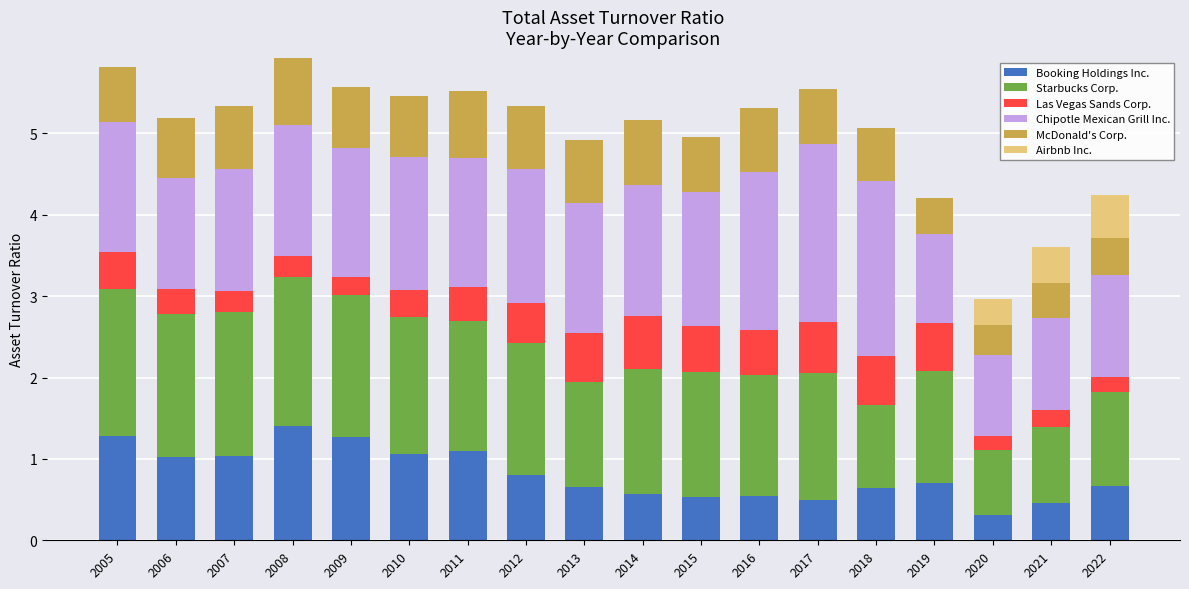

What is the total value across all series at 2011?

5.5